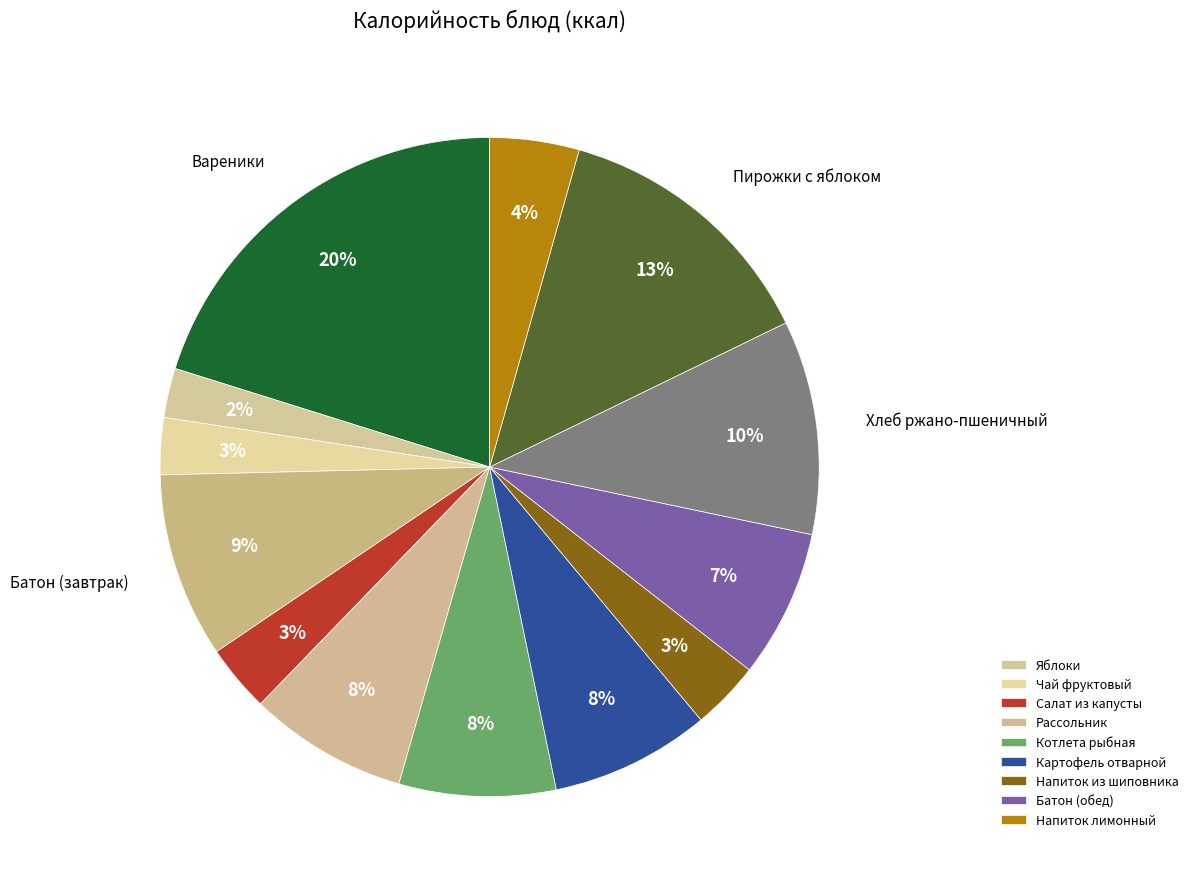

What is the smallest slice in the pie chart?

Яблоки